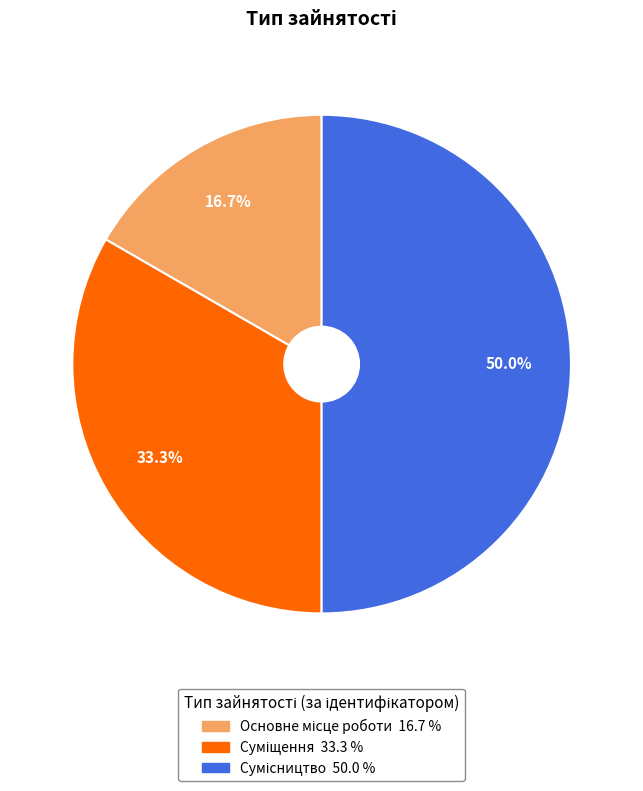

True or false: Суміщення accounts for 47% of the total.

False